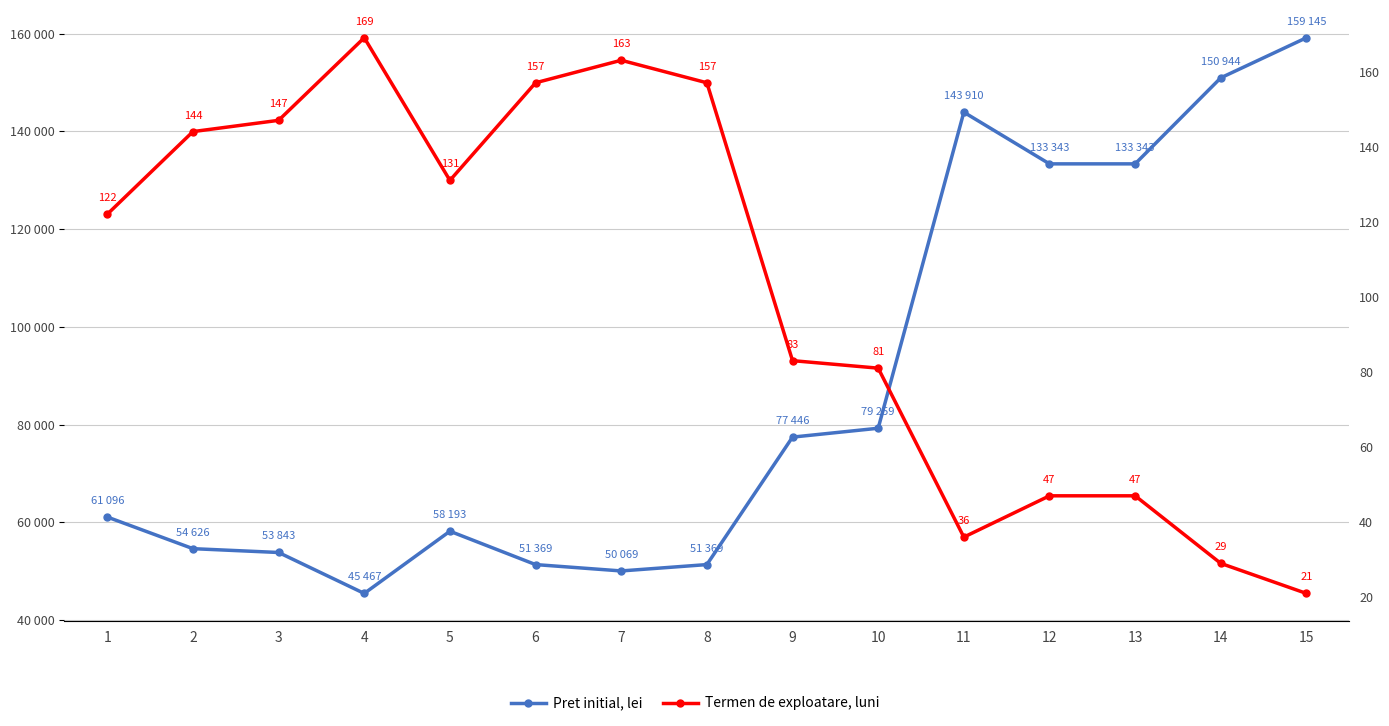

Rank the categories by Pret initial, lei value from highest to lowest.

15, 14, 11, 12, 13, 10, 9, 1, 5, 2, 3, 6, 8, 7, 4